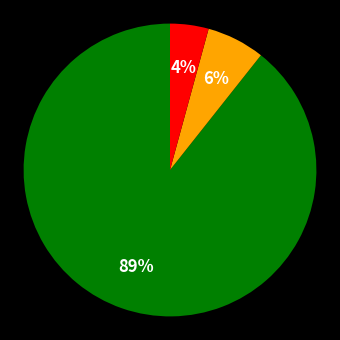

Is there any slice that represents more than half of the pie?

Yes